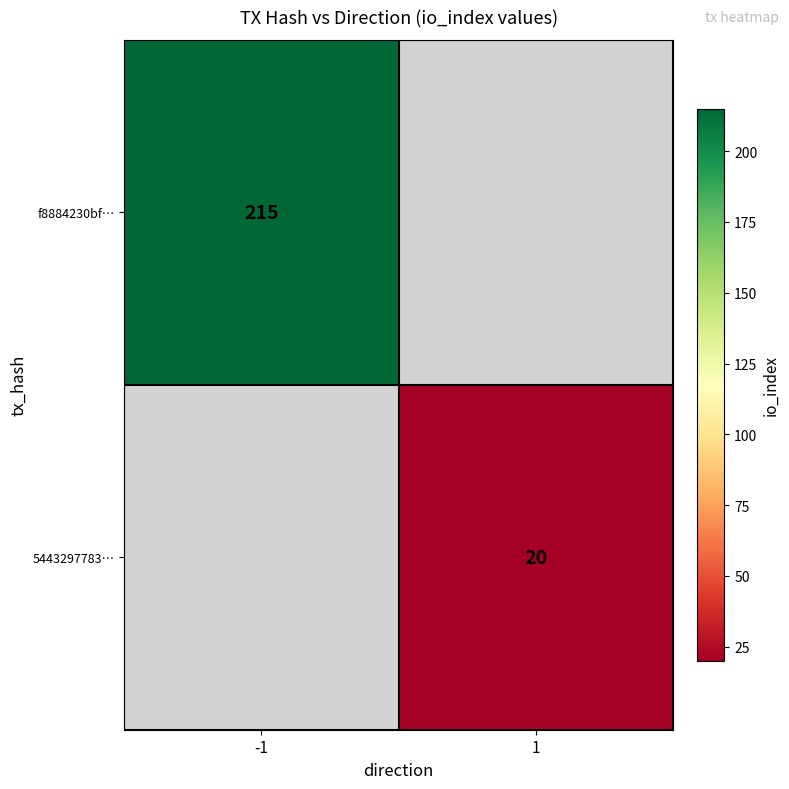

How many series are shown in this chart?

2